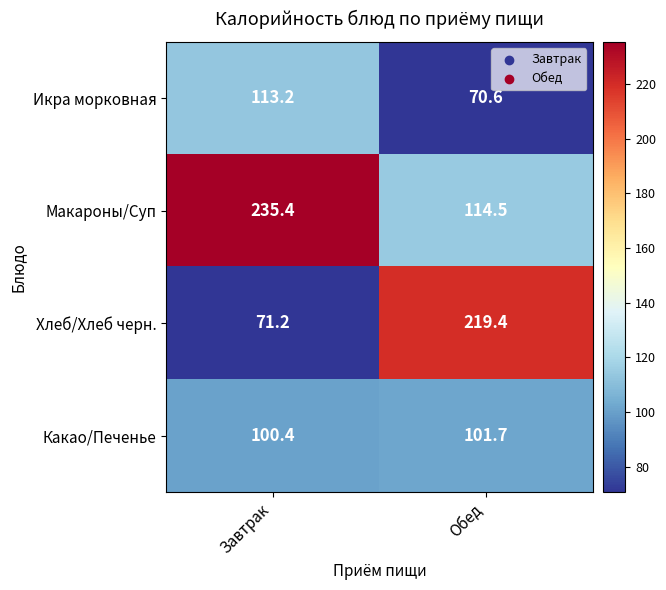

The value of Хлеб/Хлеб черн. at Обед is 219.4. True or false?

True